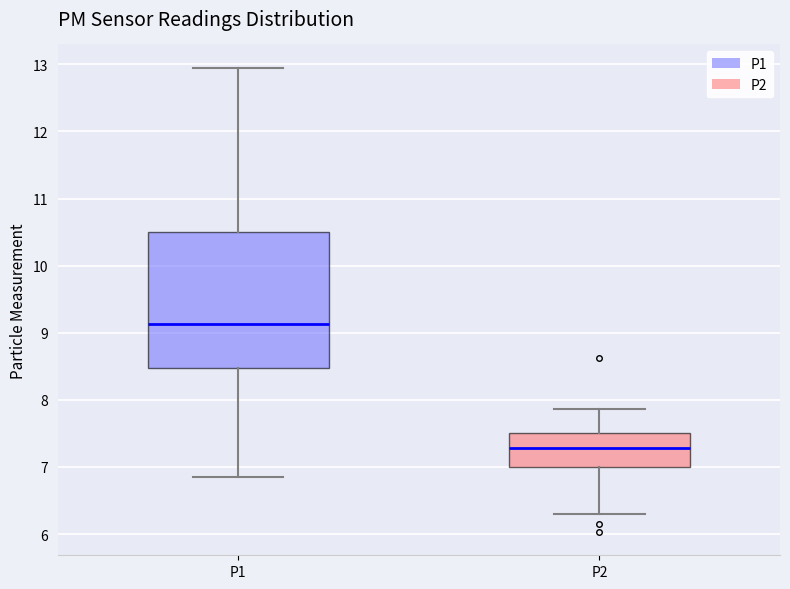

Reading left to right, read every box against the y-axis: the position of its median line, the range the box covers, and the ends of its whiskers. The values are not printed on the chart, so give them approximately, as read against the axis.

P1: median 9.1, box 8.5 to 10.5, whiskers 6.9 to 13.0
P2: median 7.3, box 7.0 to 7.5, whiskers 6.3 to 7.9